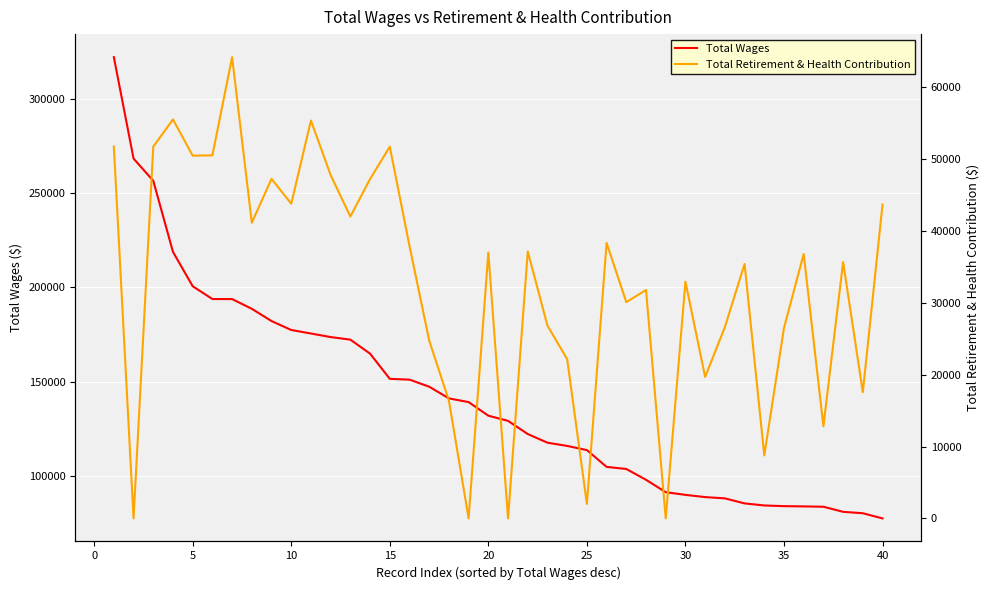

What are all the series names shown in the legend?

Total Wages, Total Retirement & Health Contribution